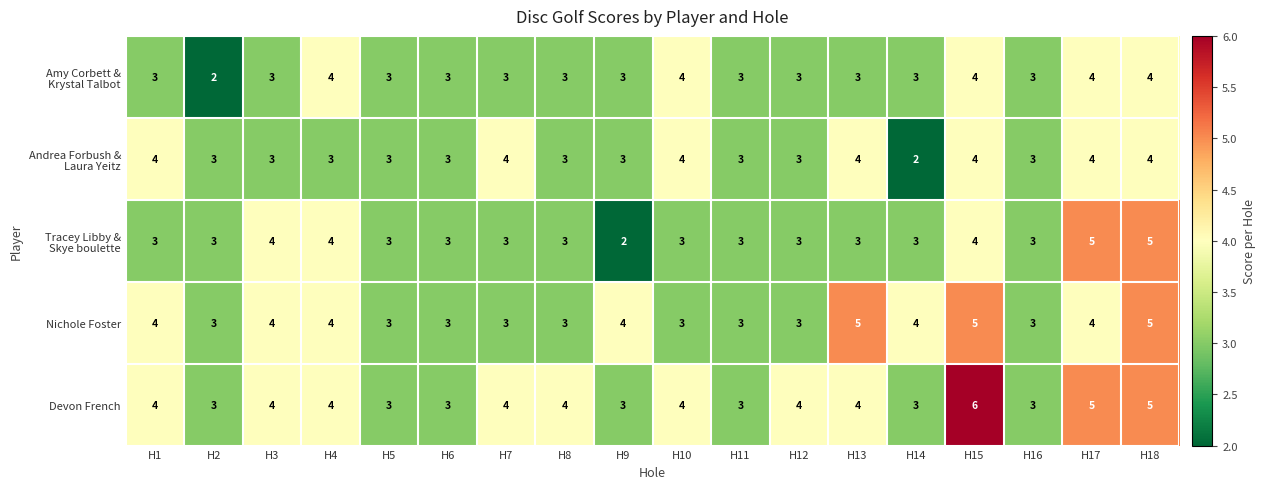

Is it true that Devon French equals 4 at H13?

True